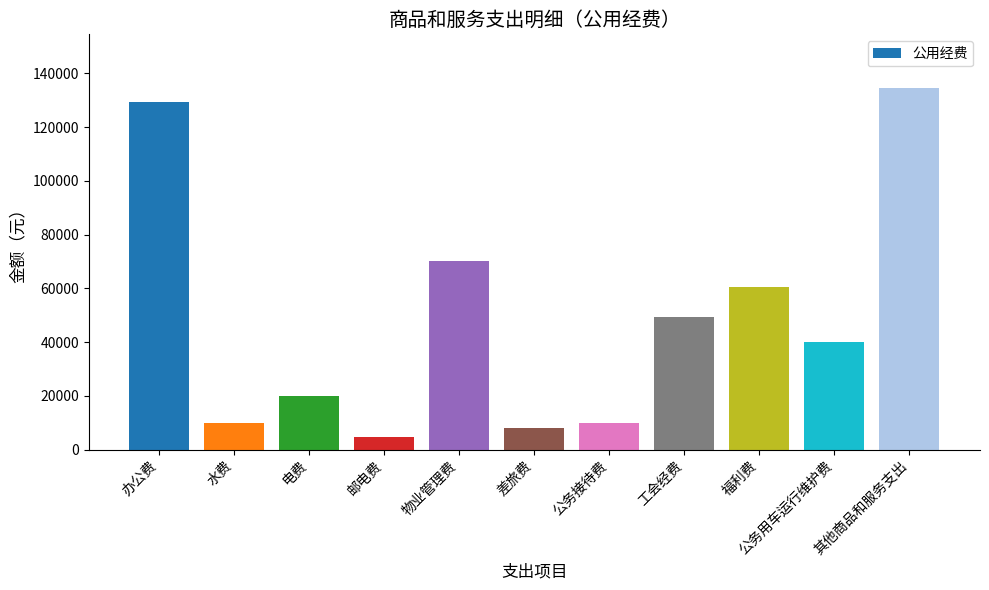

What is the label of the 11th bar from the right?

办公费